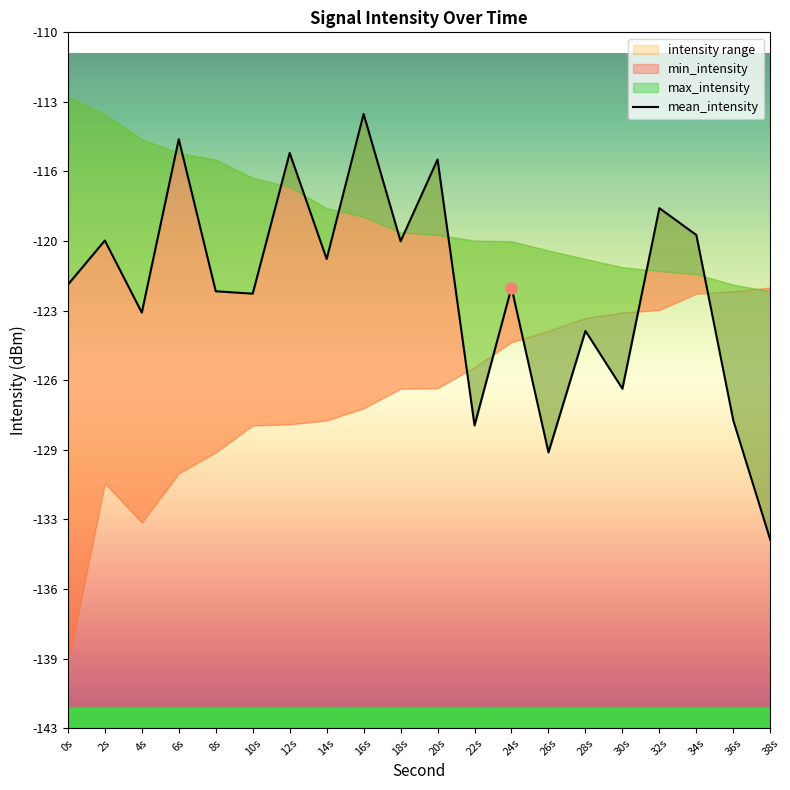

What is the approximate value at 26s?

-129.6